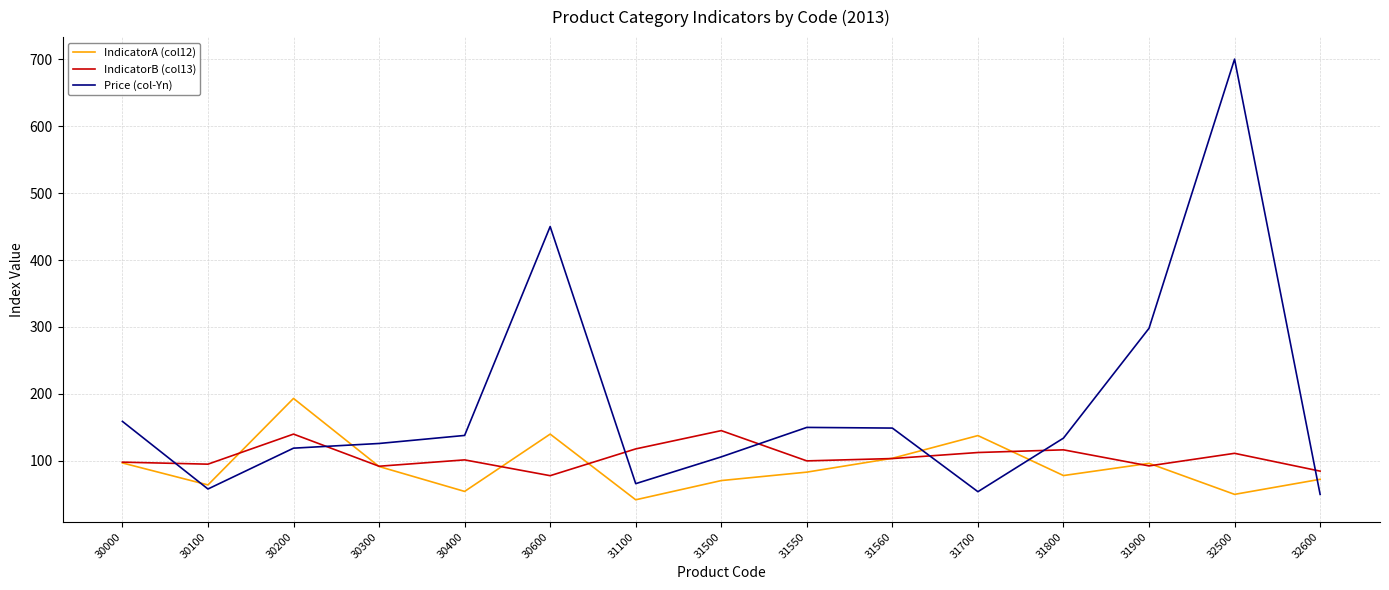

What is the difference between the maximum and minimum values in the Price (col-Yn) series?

650.0